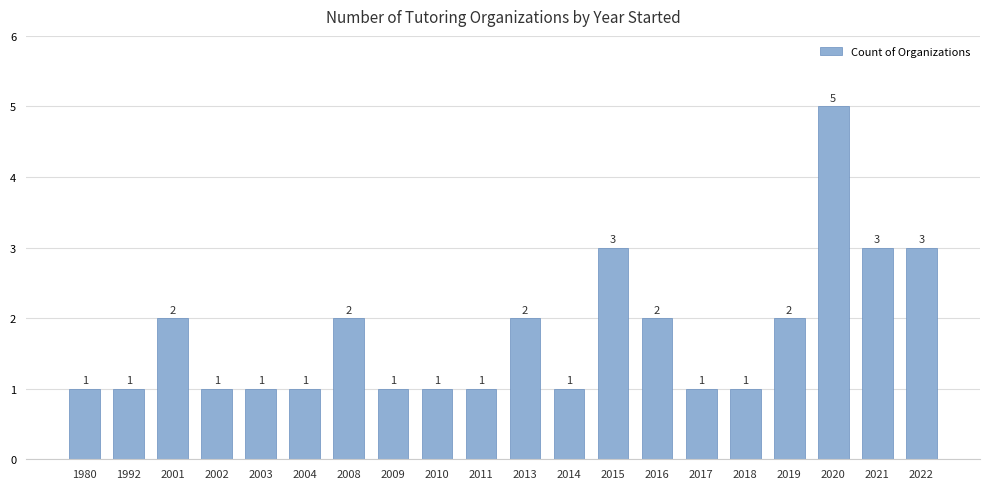

Reading right to left, what are all the values shown in this chart?

3	3	5	2	1	1	2	3	1	2	1	1	1	2	1	1	1	2	1	1